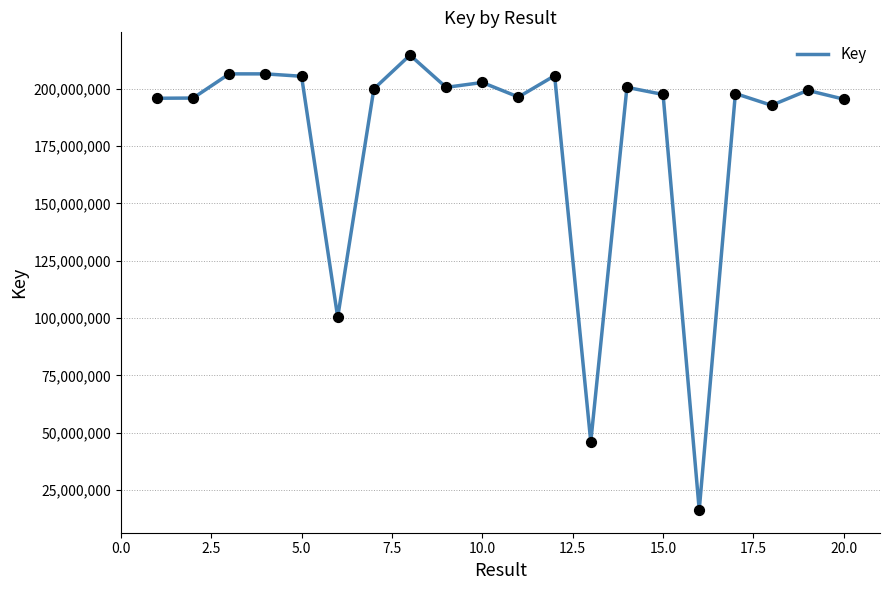

What is the maximum value shown in the chart?

214691917